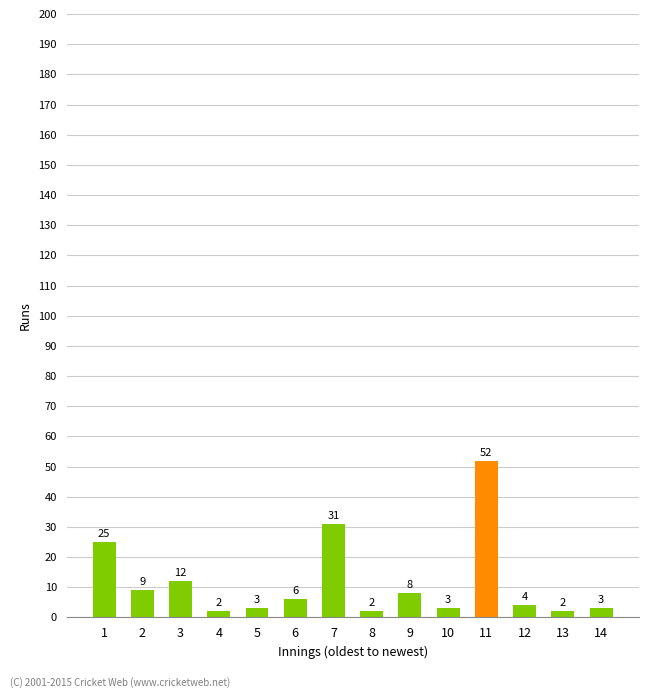

Reading left to right, transcribe all the data shown in this chart.

25	9	12	2	3	6	31	2	8	3	52	4	2	3